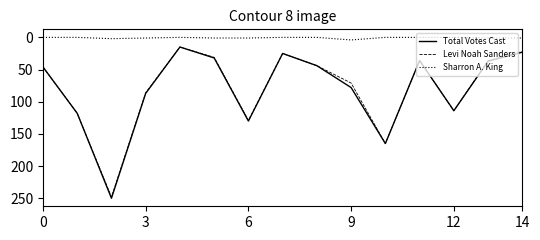

What is the sum of all Total Votes Cast values?

1200